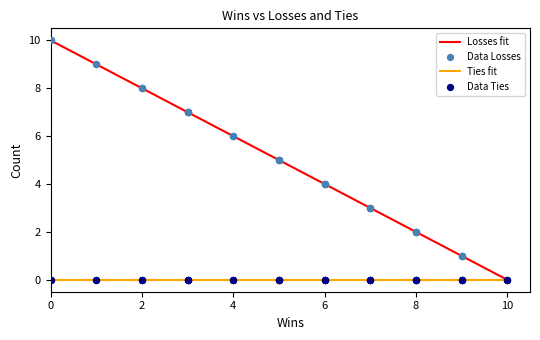

Which series has the widest spread of Y values?

Losses fit